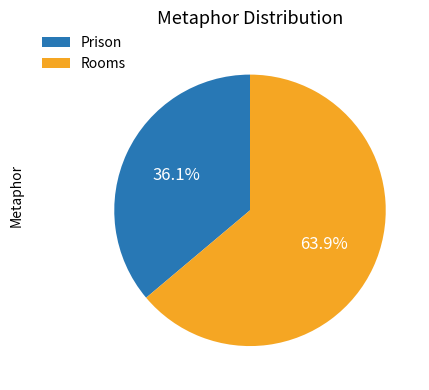

What is the smallest slice in the pie chart?

Prison